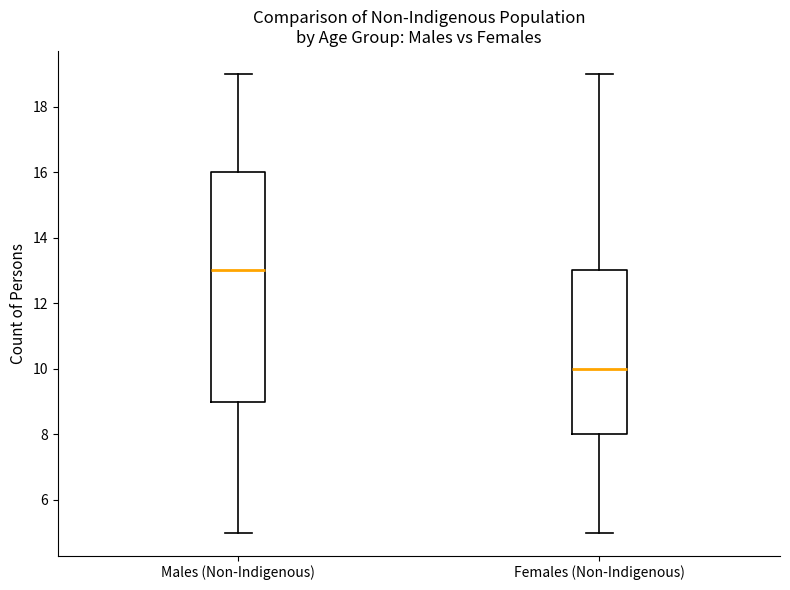

Which box's median line is the highest?

Males (Non-Indigenous)